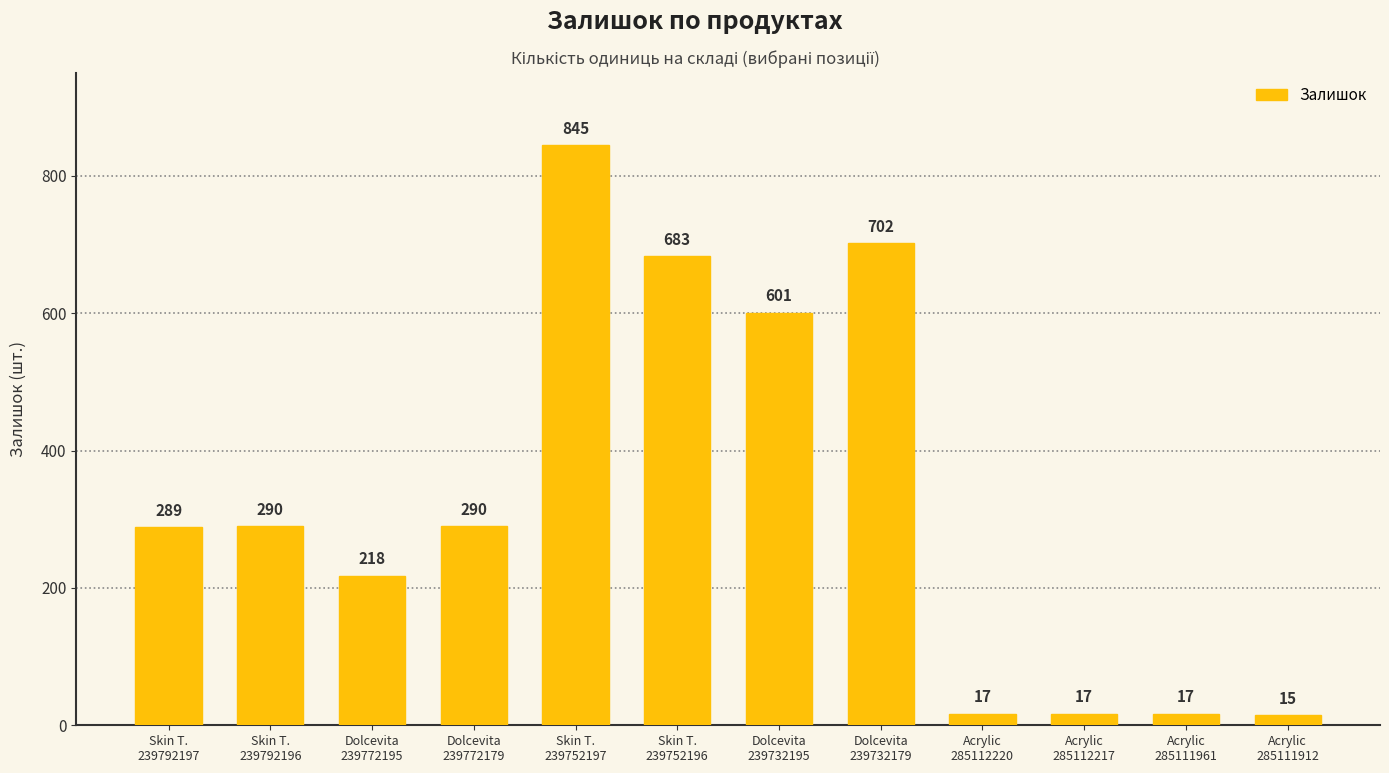

What is the greatest value displayed?

845